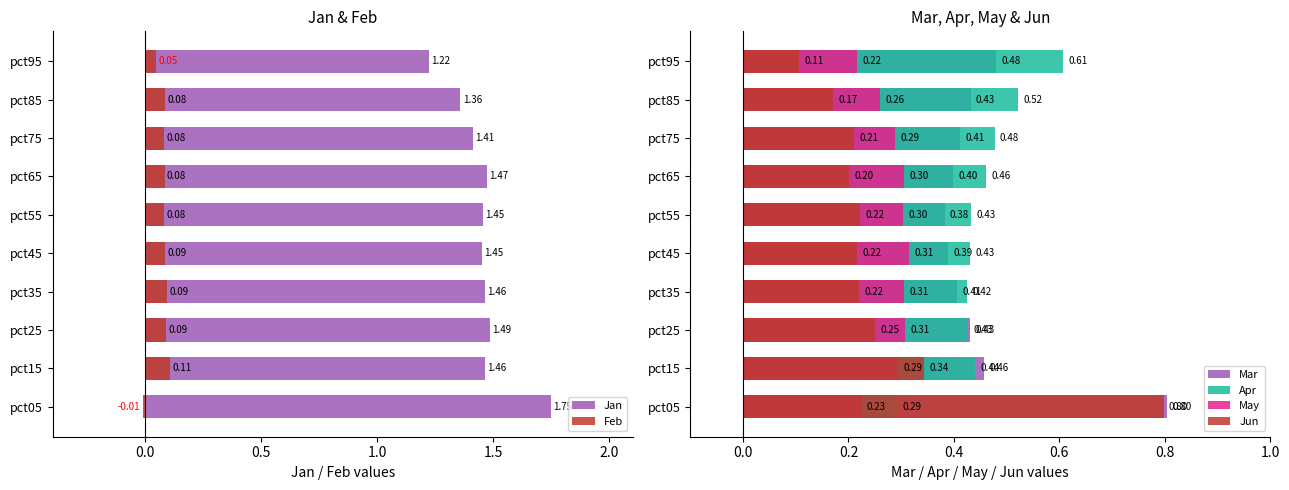

Does the chart contain stacked bars?

No